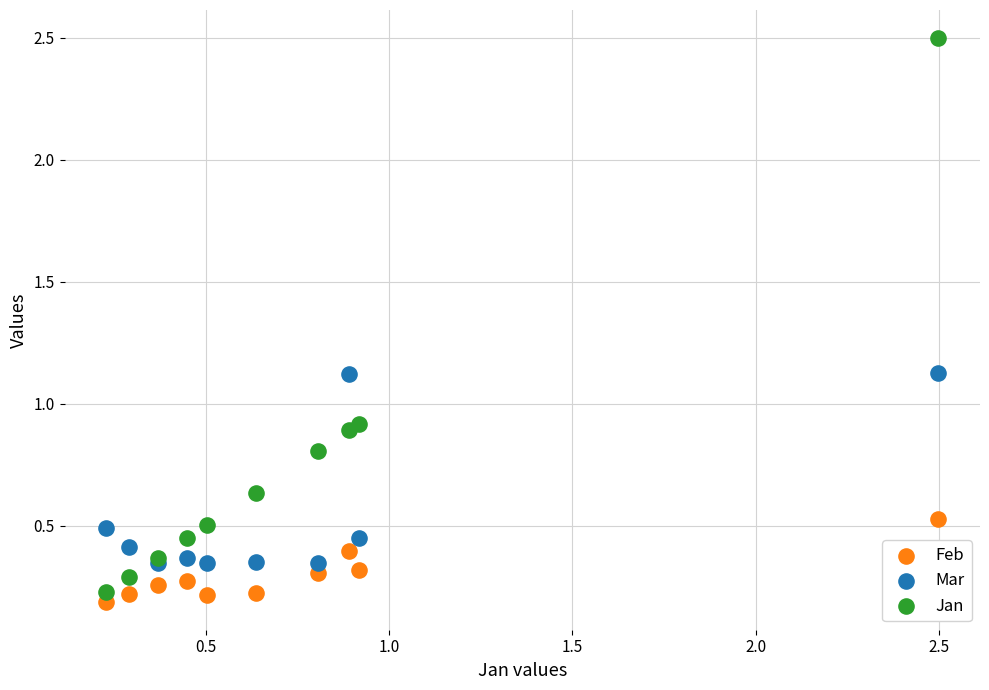

Which series has the largest Y range (max minus min)?

Jan